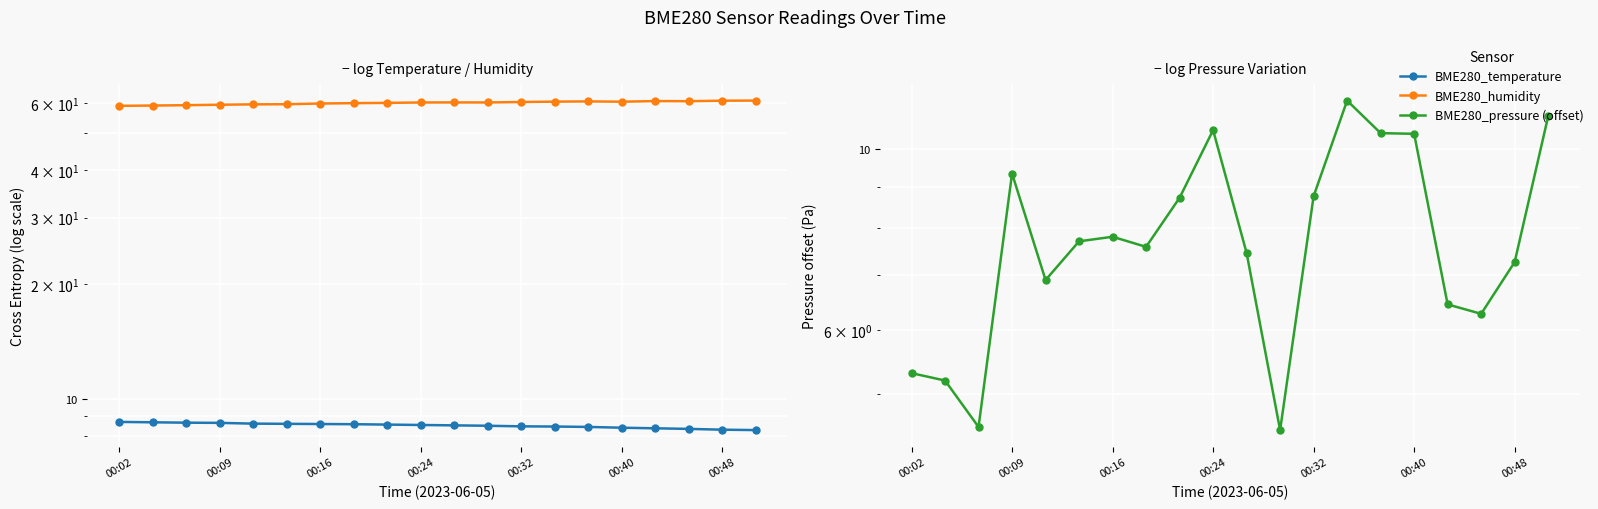

Reading left to right, transcribe all the data shown in this chart.

BME280_temperature: 8.7	8.7	8.7	8.6	8.6	8.6	8.6	8.6	8.6	8.5	8.5	8.5	8.5	8.4	8.4	8.4	8.4	8.3	8.3	8.3
BME280_humidity: 59.0	59.1	59.3	59.4	59.6	59.6	59.9	60.0	60.1	60.2	60.3	60.2	60.4	60.5	60.6	60.5	60.8	60.7	60.9	60.9
BME280_pressure (offset): 5.3	5.2	4.6	9.3	6.9	7.7	7.8	7.6	8.7	10.6	7.5	4.5	8.8	11.5	10.5	10.4	6.4	6.3	7.3	11.0